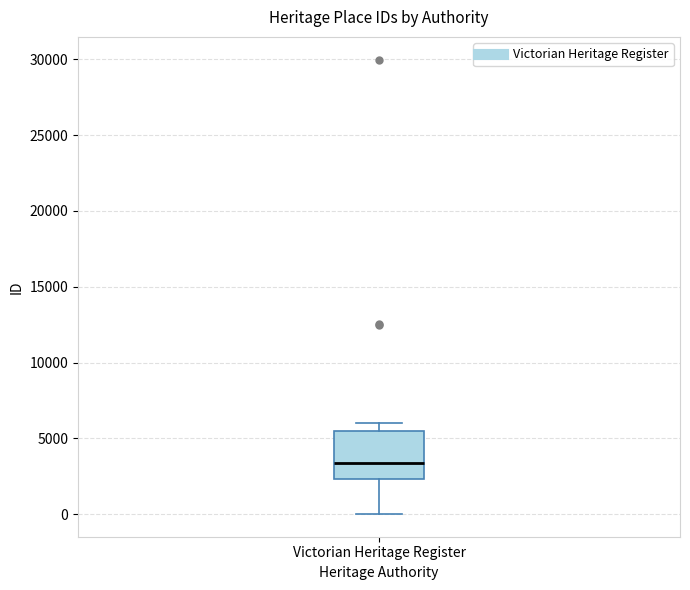

Read this box plot against the y-axis: the position of the median line, the range covered by the box, and the ends of both whiskers. The values are not printed on the chart, so give them approximately, as read against the axis.

median 3500, box 2500 to 5500, whiskers 0 to 6000